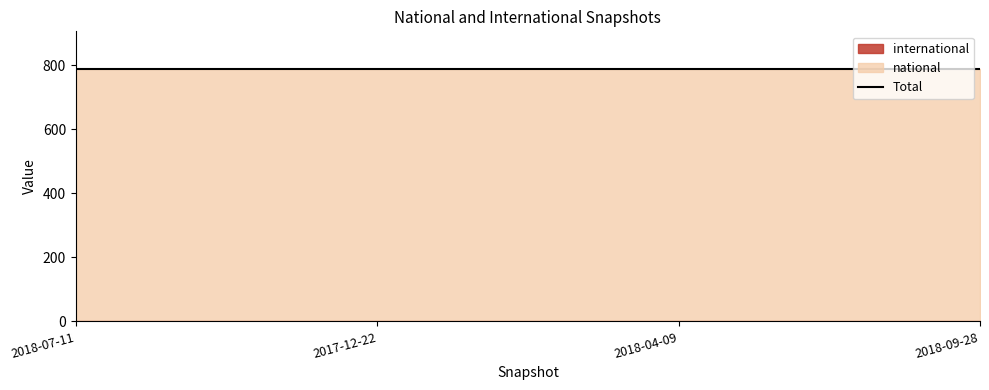

True or false: national has more than 1 interior local peaks.

False